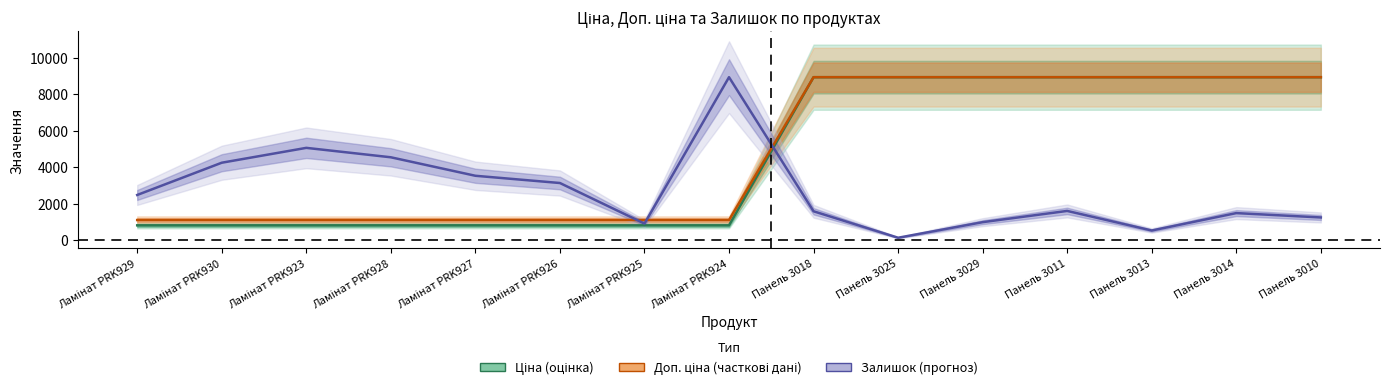

True or false: Доп. ціна and Ціна intersect in this chart.

False